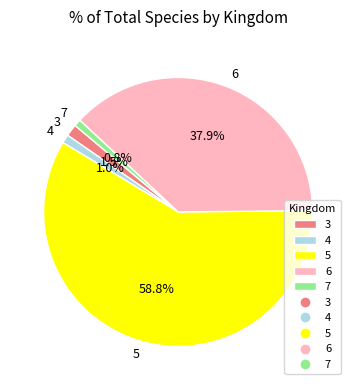

The 4 slice represents 1% of the pie. True or false?

True